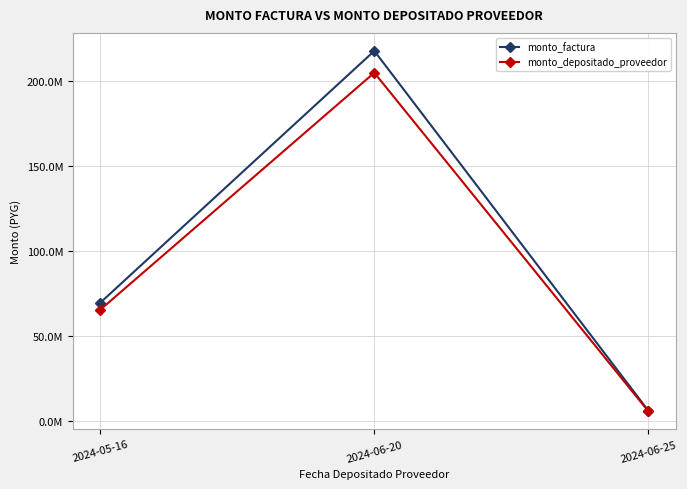

Which category has the highest value in the monto_depositado_proveedor series?

2024-06-20